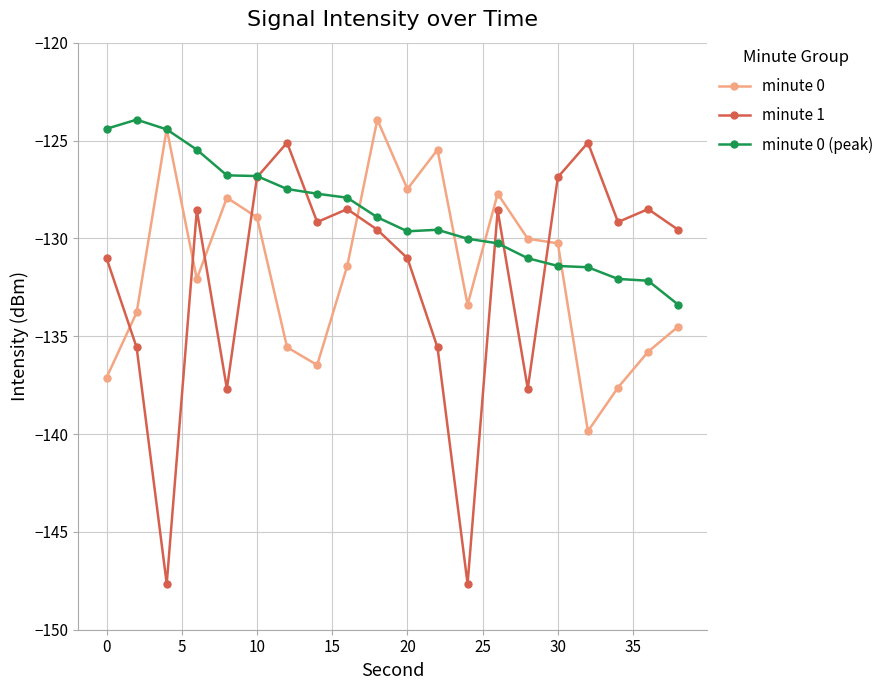

What are all the series names shown in the legend?

minute 0, minute 1, minute 0 (peak)